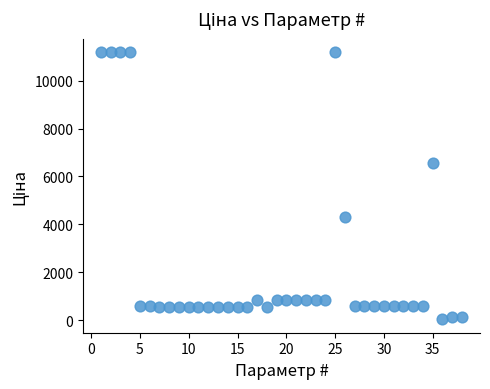

What Y value in the scatter plot is closest to 5610?

6568.8